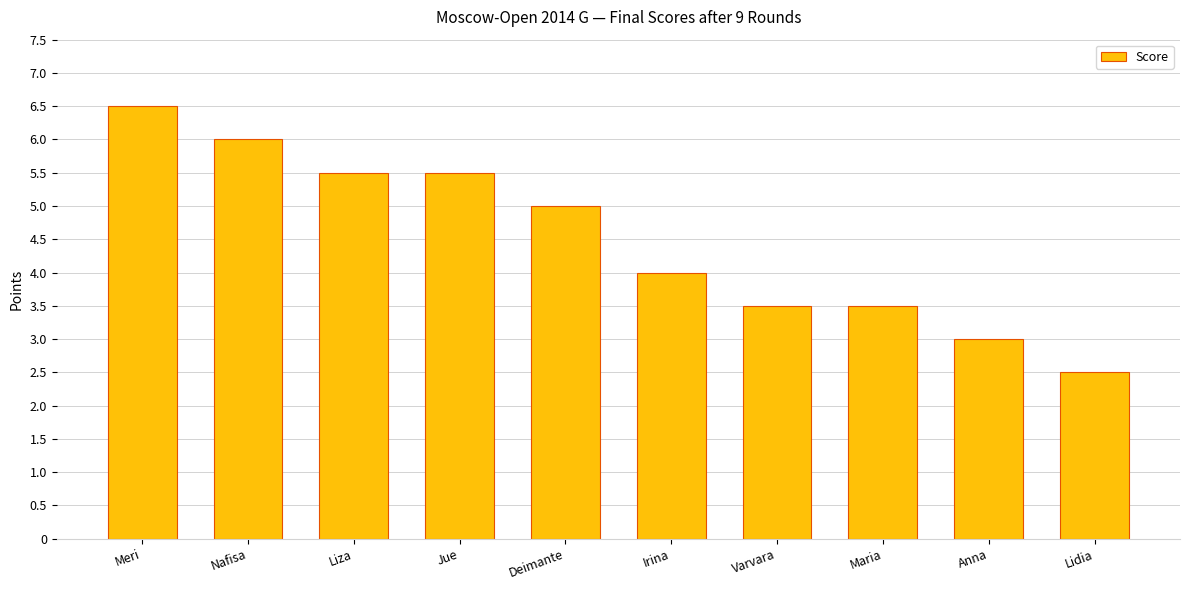

Approximately how many times larger is the value at Meri compared to Varvara?

1.9